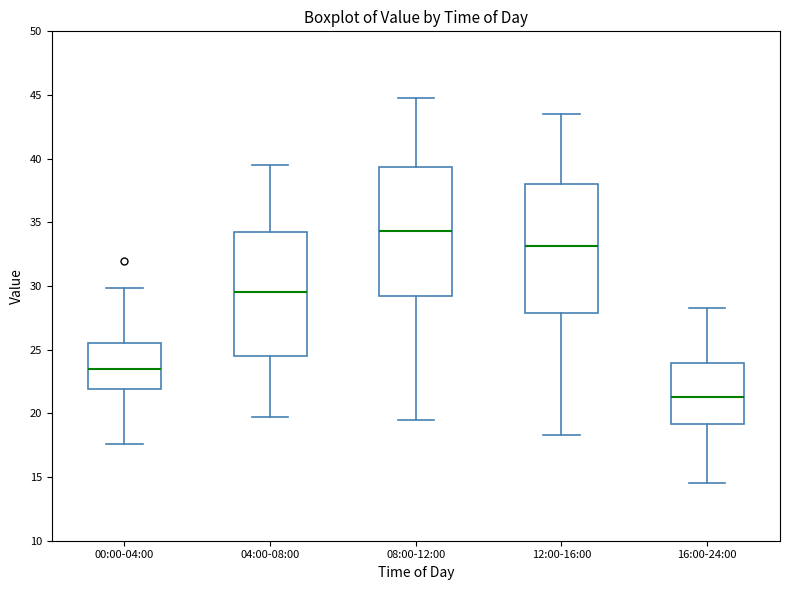

Where does the upper whisker of the box for 00:00-04:00 end on the y-axis? The values are not printed on the chart, so give them approximately, as read against the axis.

30.0